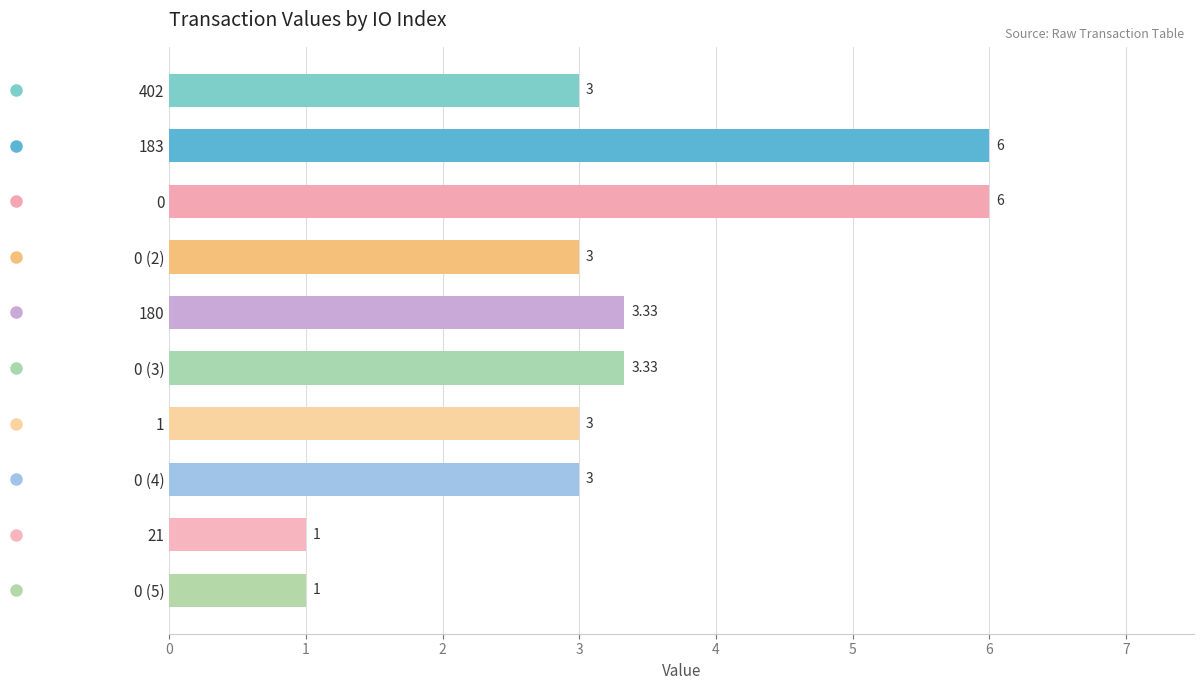

Which has a higher value, 180 or 1?

180